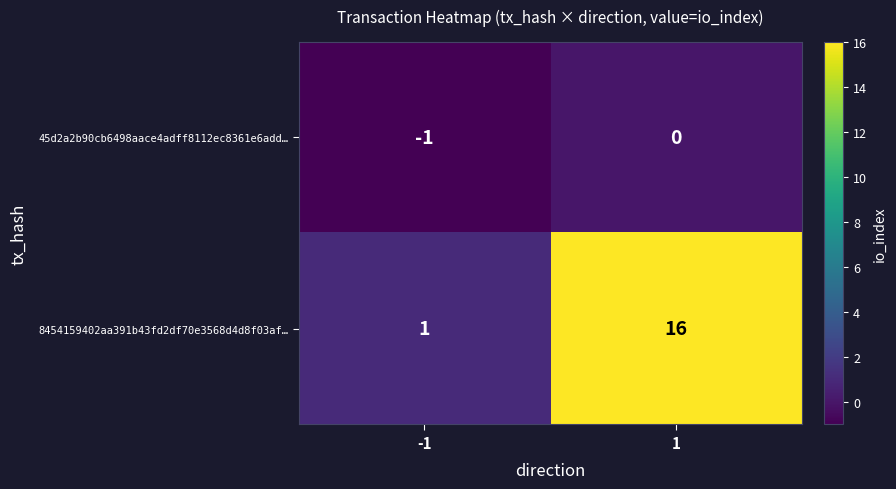

How many data points does each series have?

2